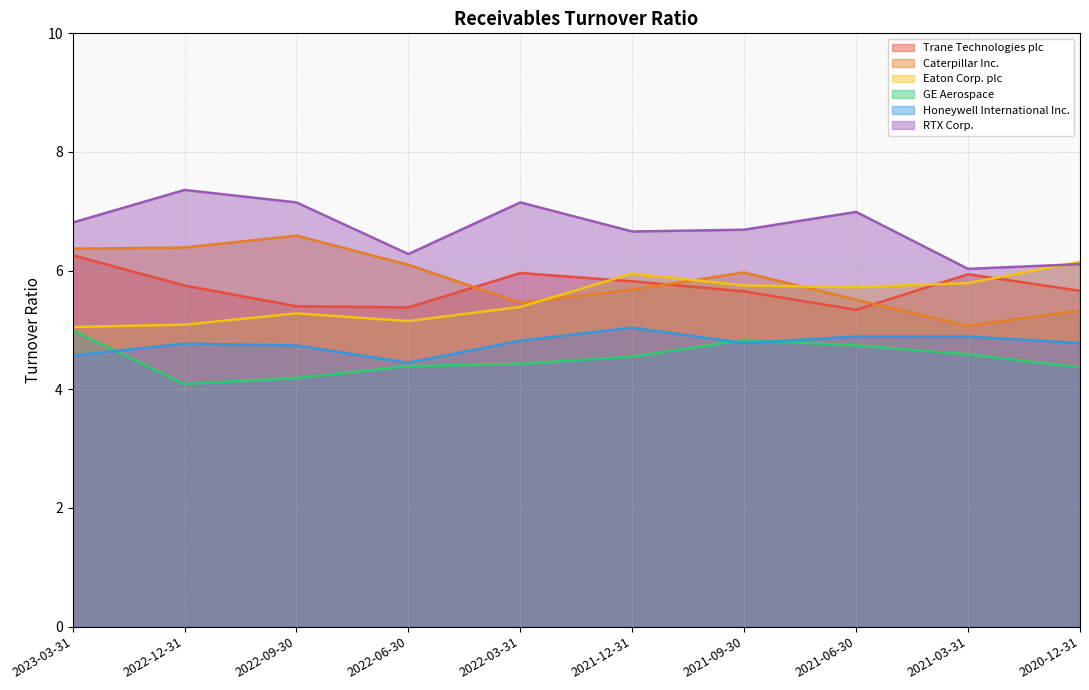

Does the chart have visible grid lines?

Yes